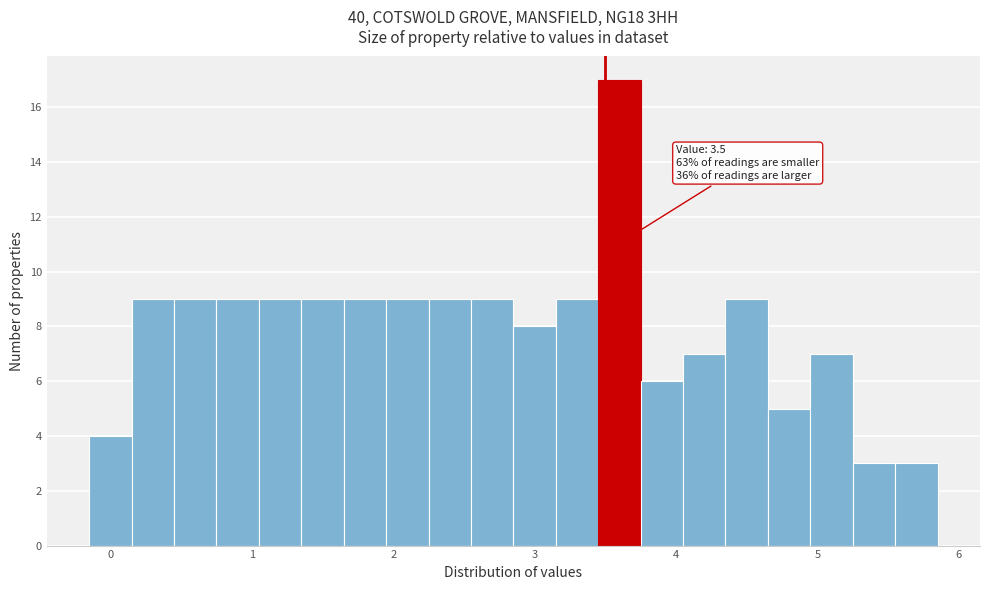

Read against the x-axis, roughly where is the centre of the tallest bar?

3.6